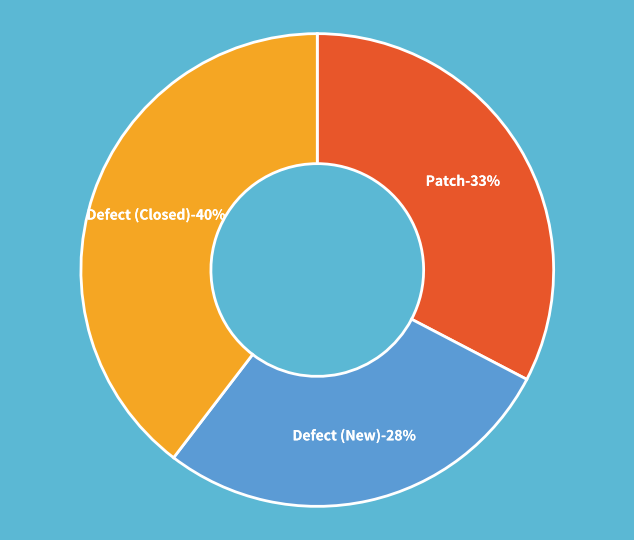

What is the ratio of the value at Patch to the value at Defect (New)?

1.2